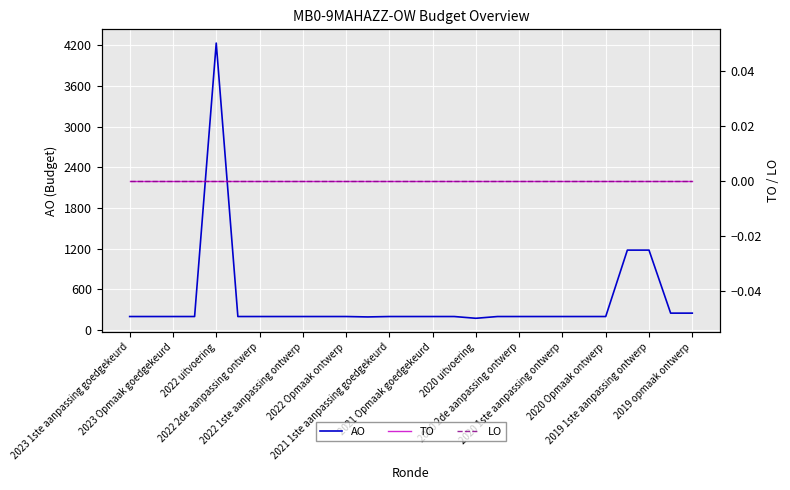

At how many categories does at least one series exceed 2830?

1